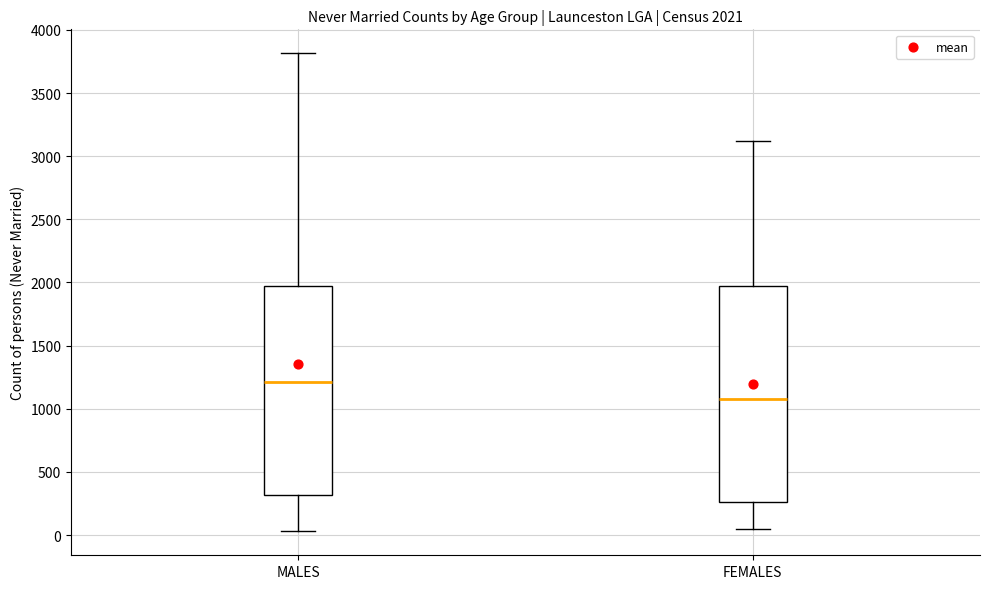

Which box's median line is the highest?

MALES